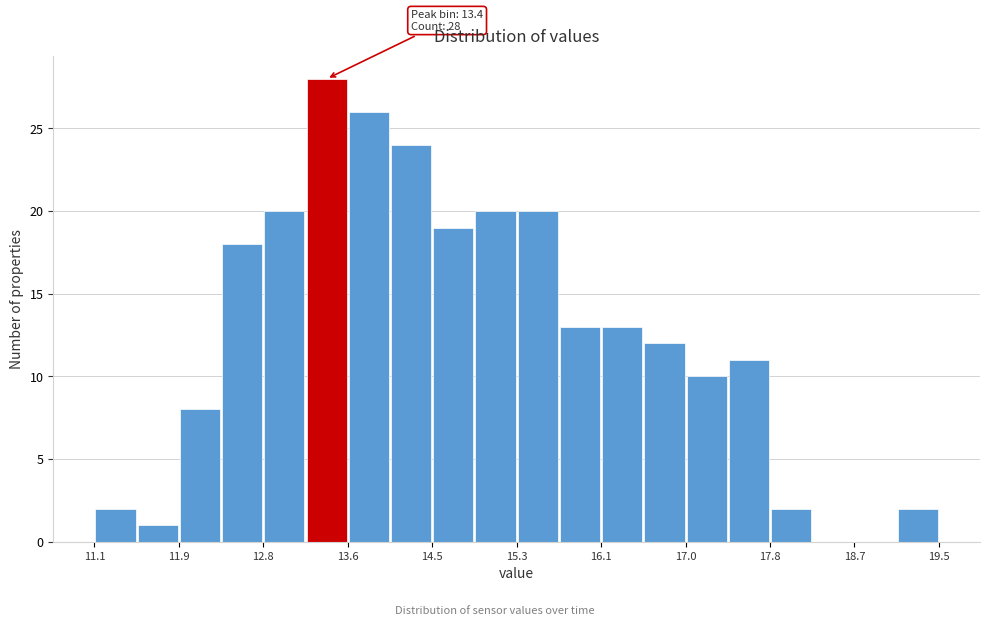

Which range on the x-axis has the tallest bar?

13.20 to 13.62